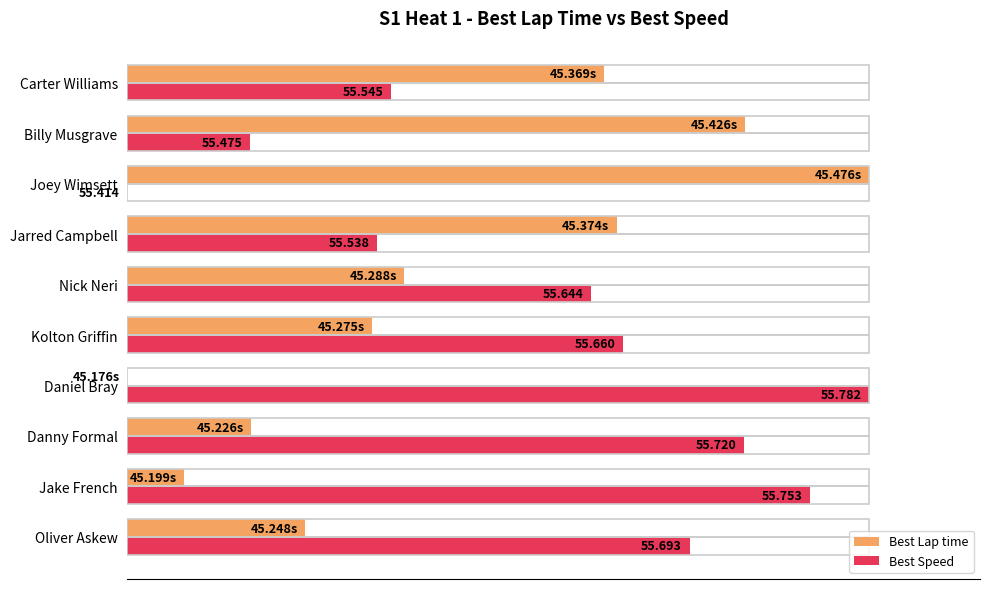

What are all the series names shown in the legend?

Best Lap time, Best Speed